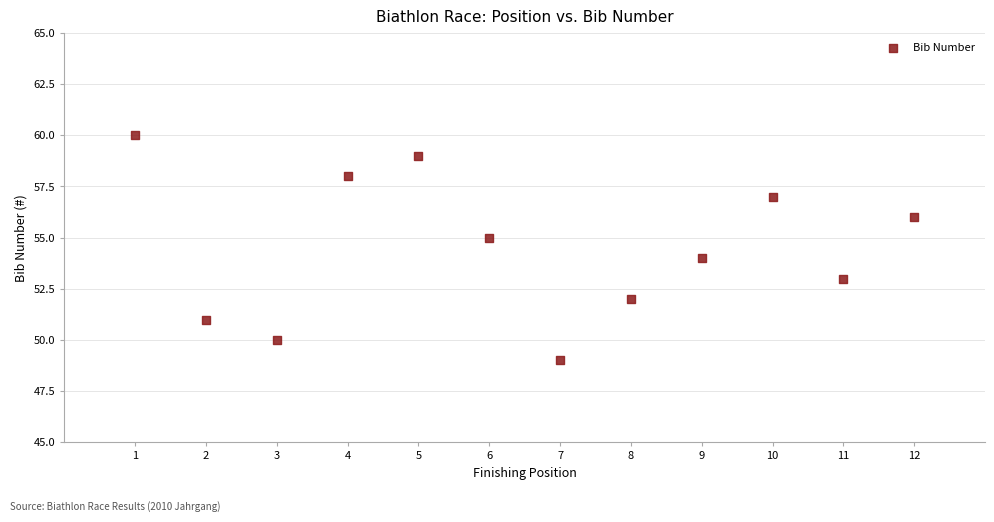

What is the range of X values (max minus min)?

11